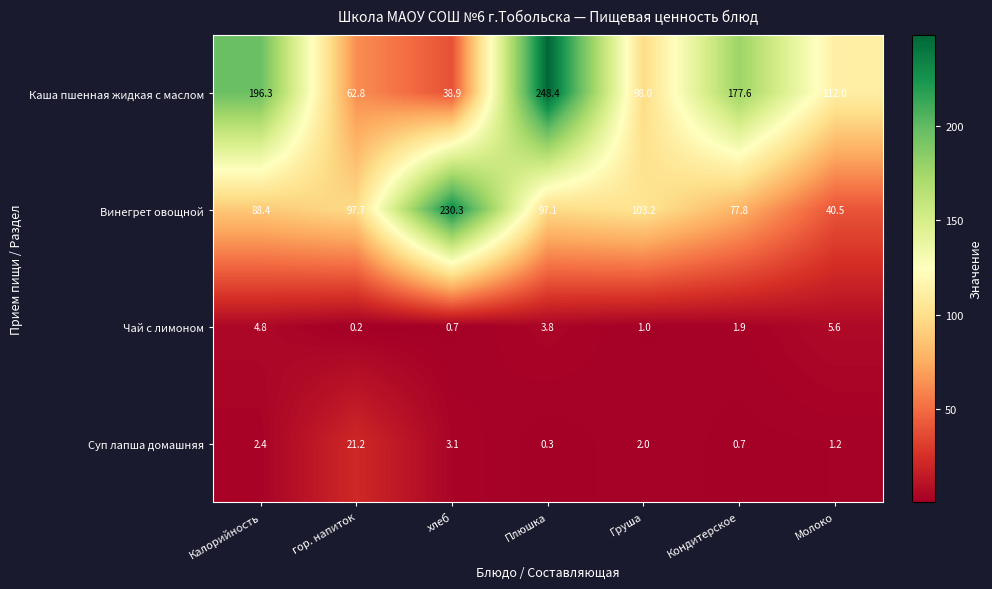

Which label corresponds to the largest value in the chart?

Плюшка